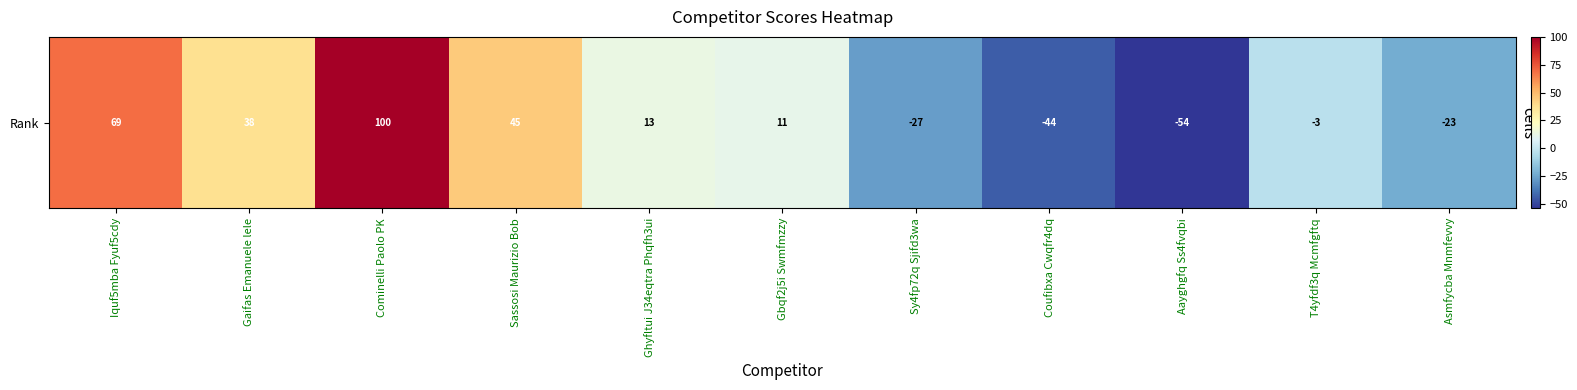

What is the sum of the values at Ghyfltui J34eqtra Phqfh3ui and Gbqf2j5i Swmfmzzy?

24